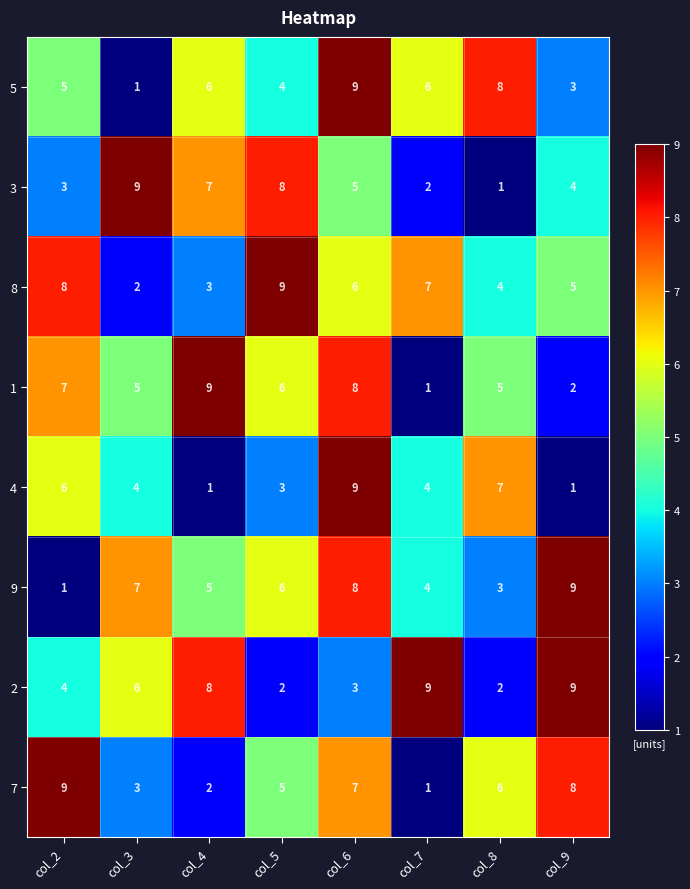

What is the difference between the maximum and minimum values in the 3 series?

8